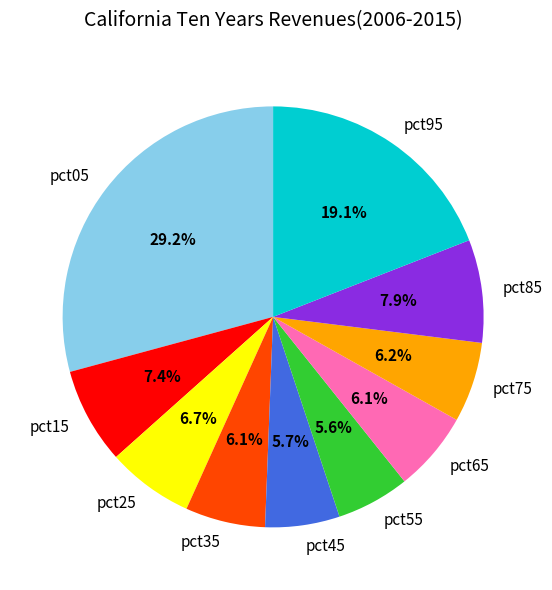

To the nearest percent, what is the difference between the largest and smallest slice percentages?

24%